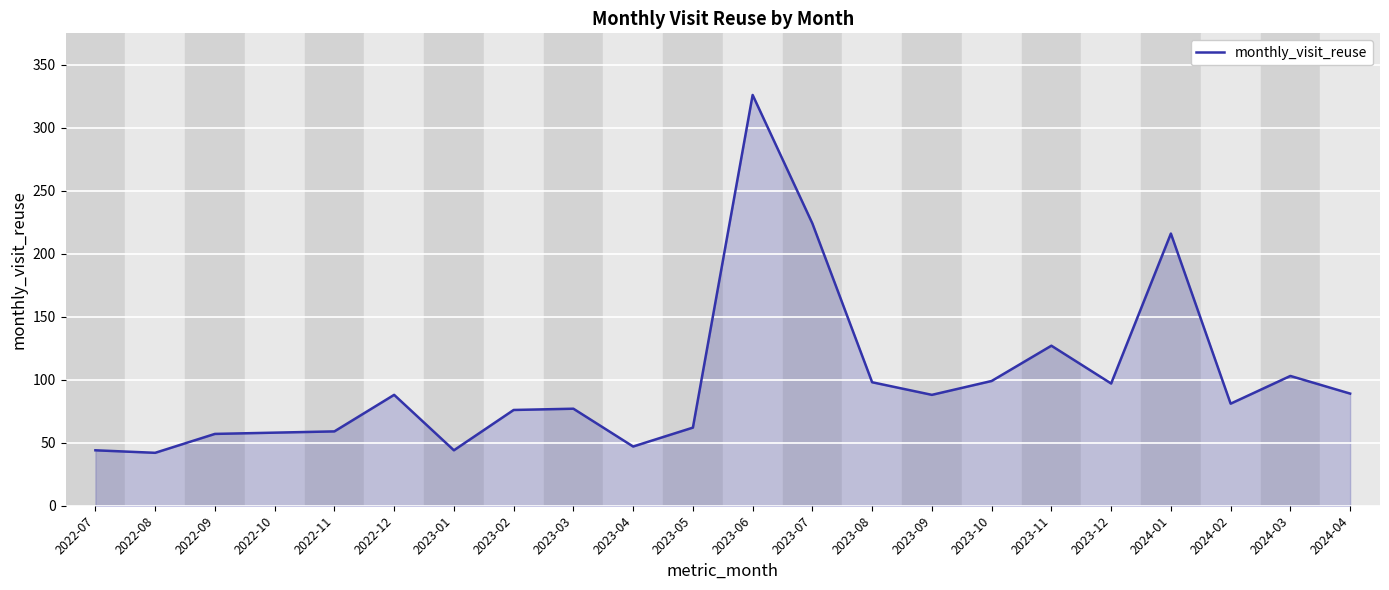

True or false: the data has more than 2 interior local peaks.

True